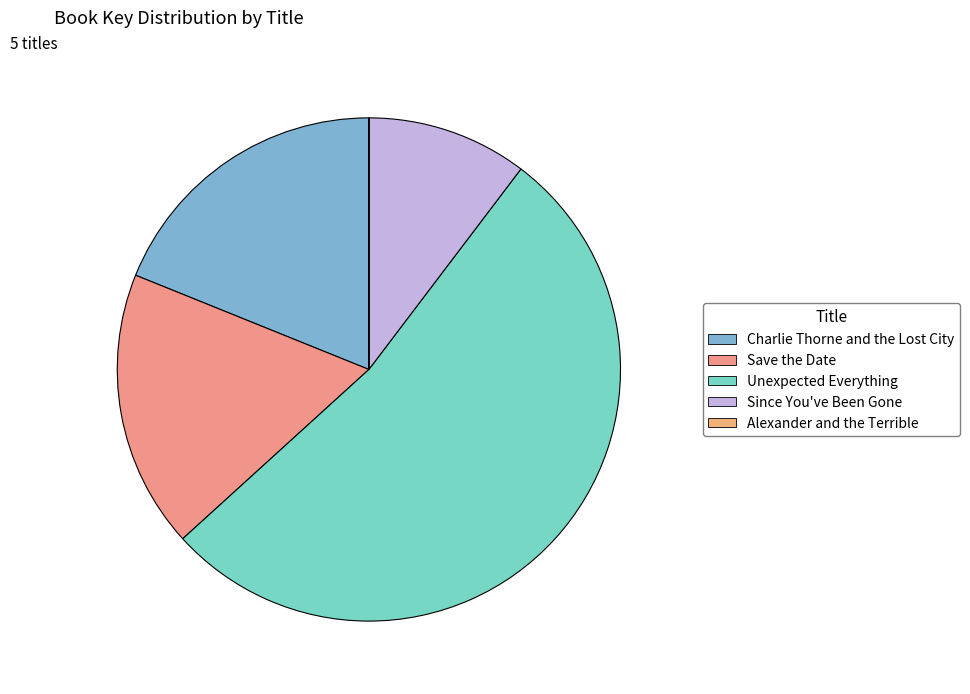

Between Unexpected Everything and Since You've Been Gone, which is larger?

Unexpected Everything